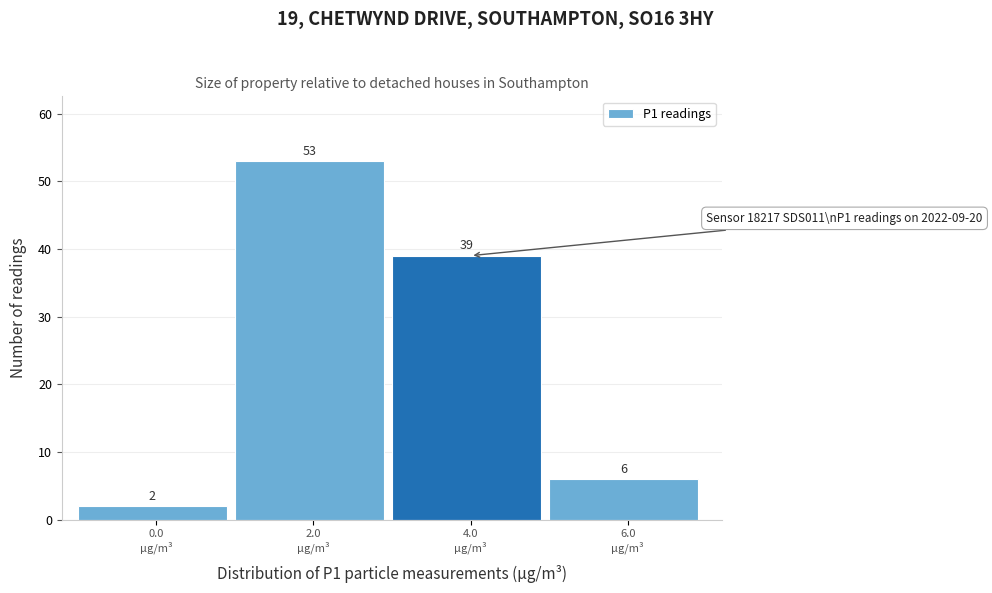

Reading left to right, what are all the values shown in this chart?

2	53	39	6